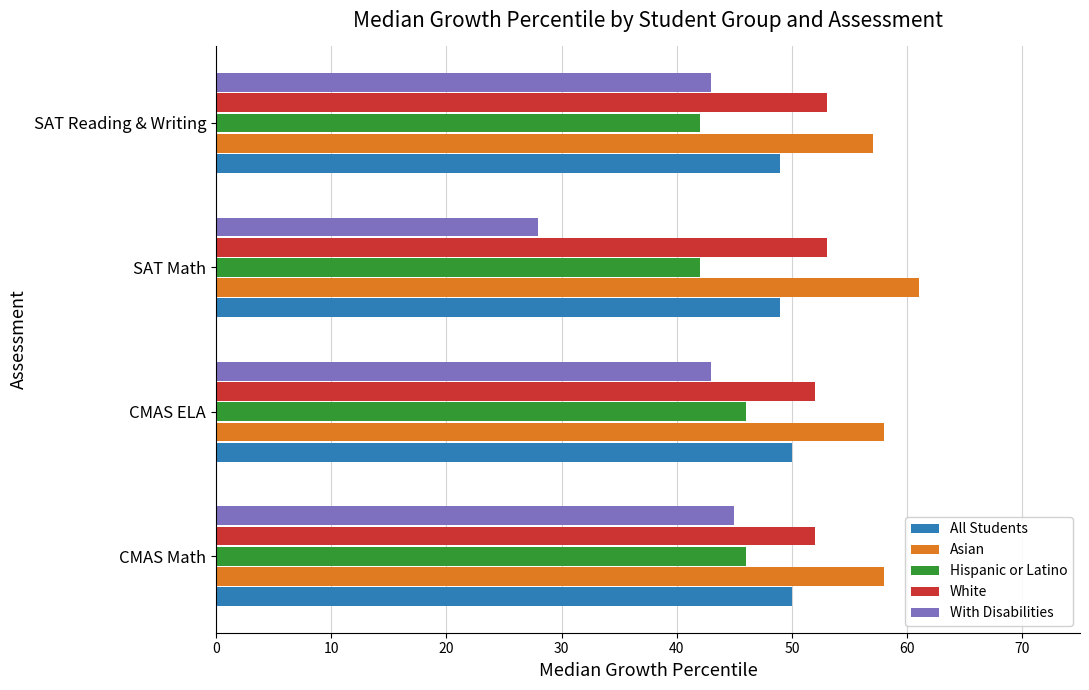

How many data points does each series have?

4